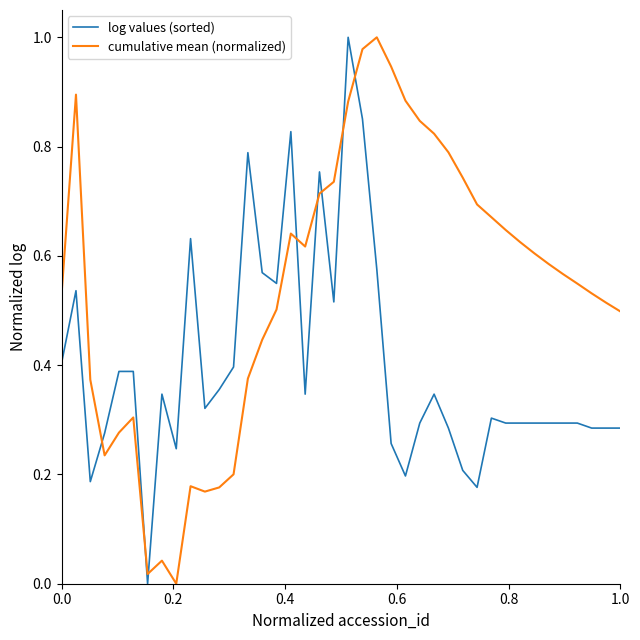

List the series in order of their overall mean, lowest first.

log values (sorted), cumulative mean (normalized)